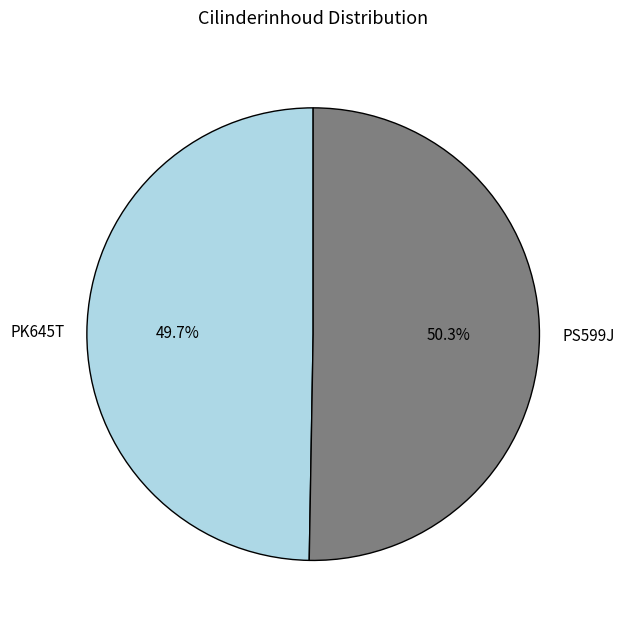

To the nearest percent, what is the difference between the largest and smallest slice percentages?

1%